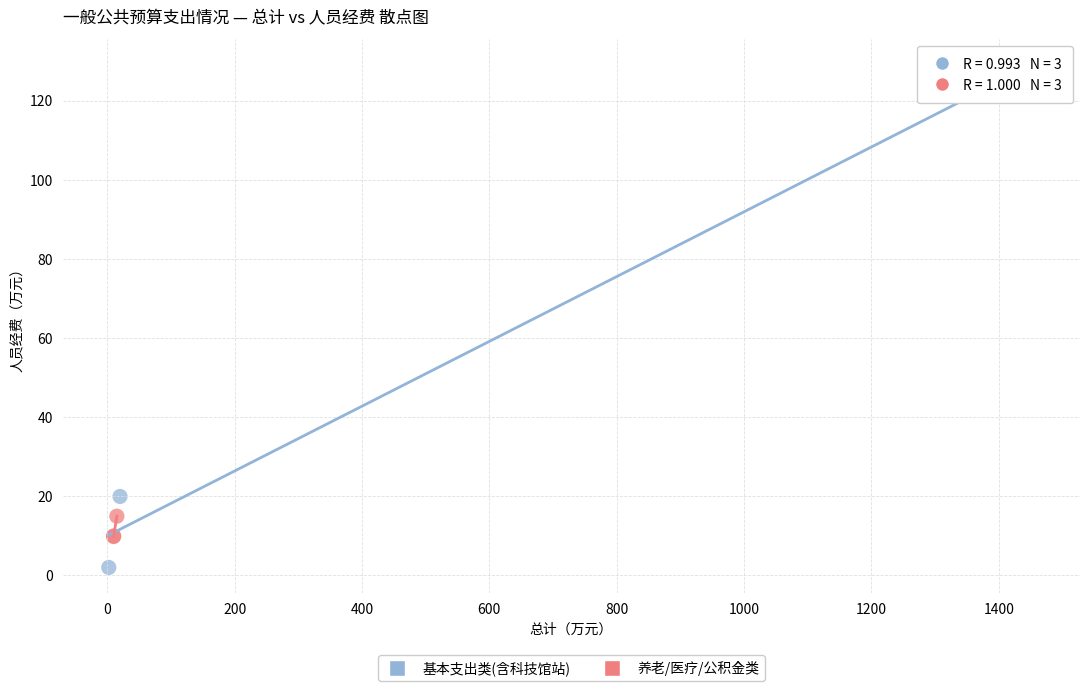

Which series reaches the maximum Y coordinate?

基本支出类(含科技馆站)